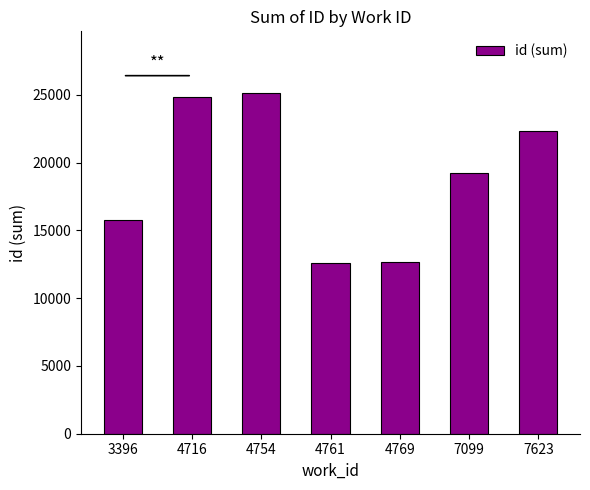

What is the minimum value shown in the chart?

12595